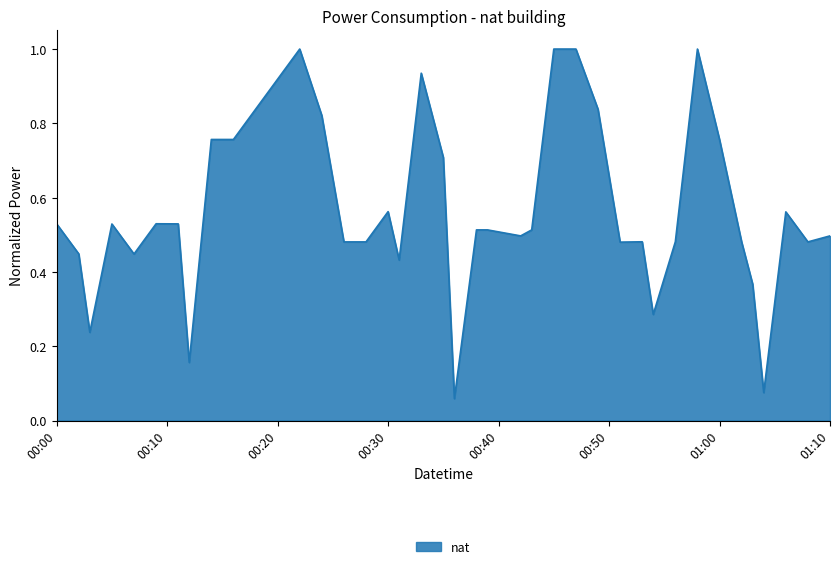

Does the chart display data point markers on the line(s)?

No